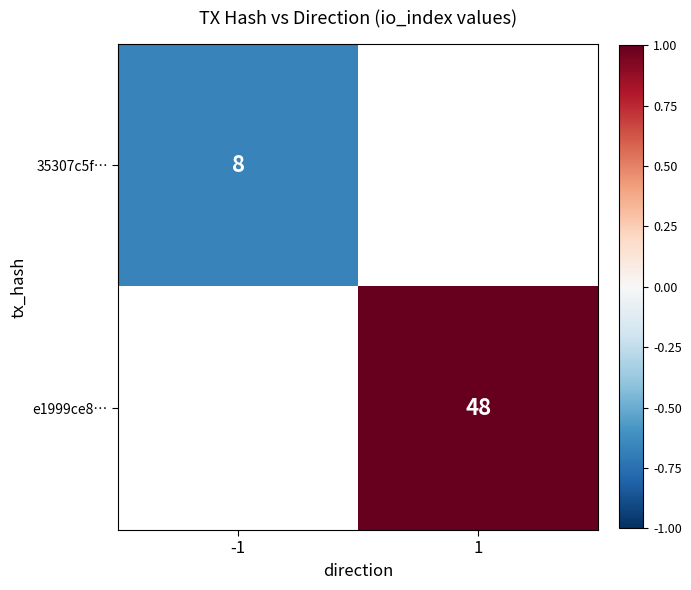

Is the value of e1999ce8… at 1 greater than the value of 35307c5f… at -1?

Yes